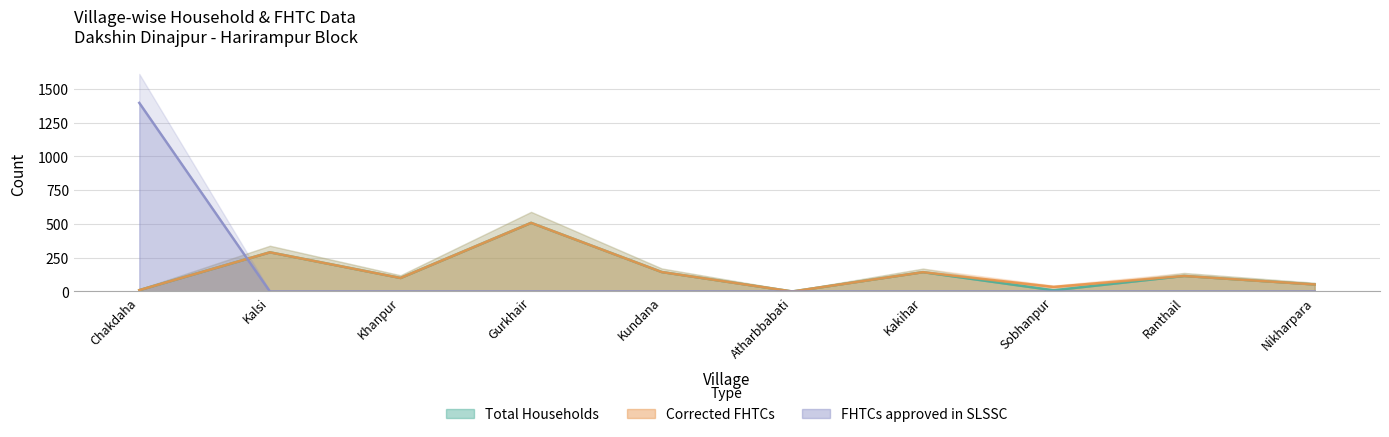

Is it true that Total Households equals 290 at Kalsi?

True